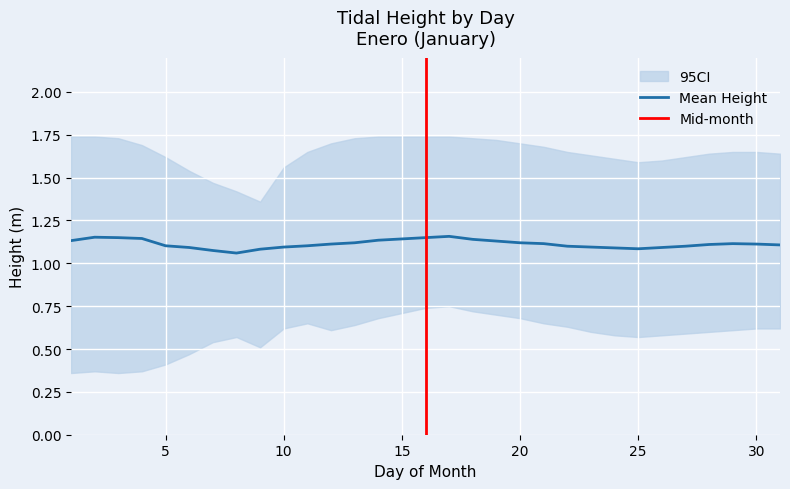

What is the sum of all mean_height values?

34.5